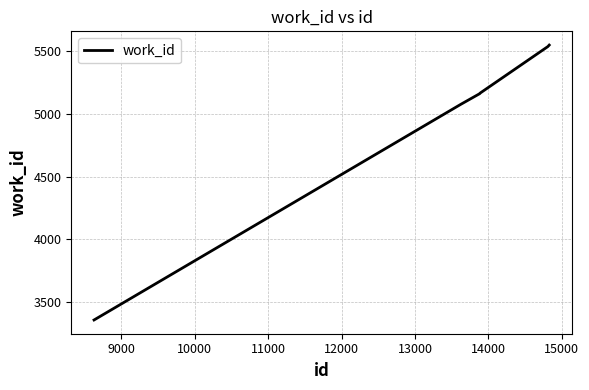

What is the average value?

5022